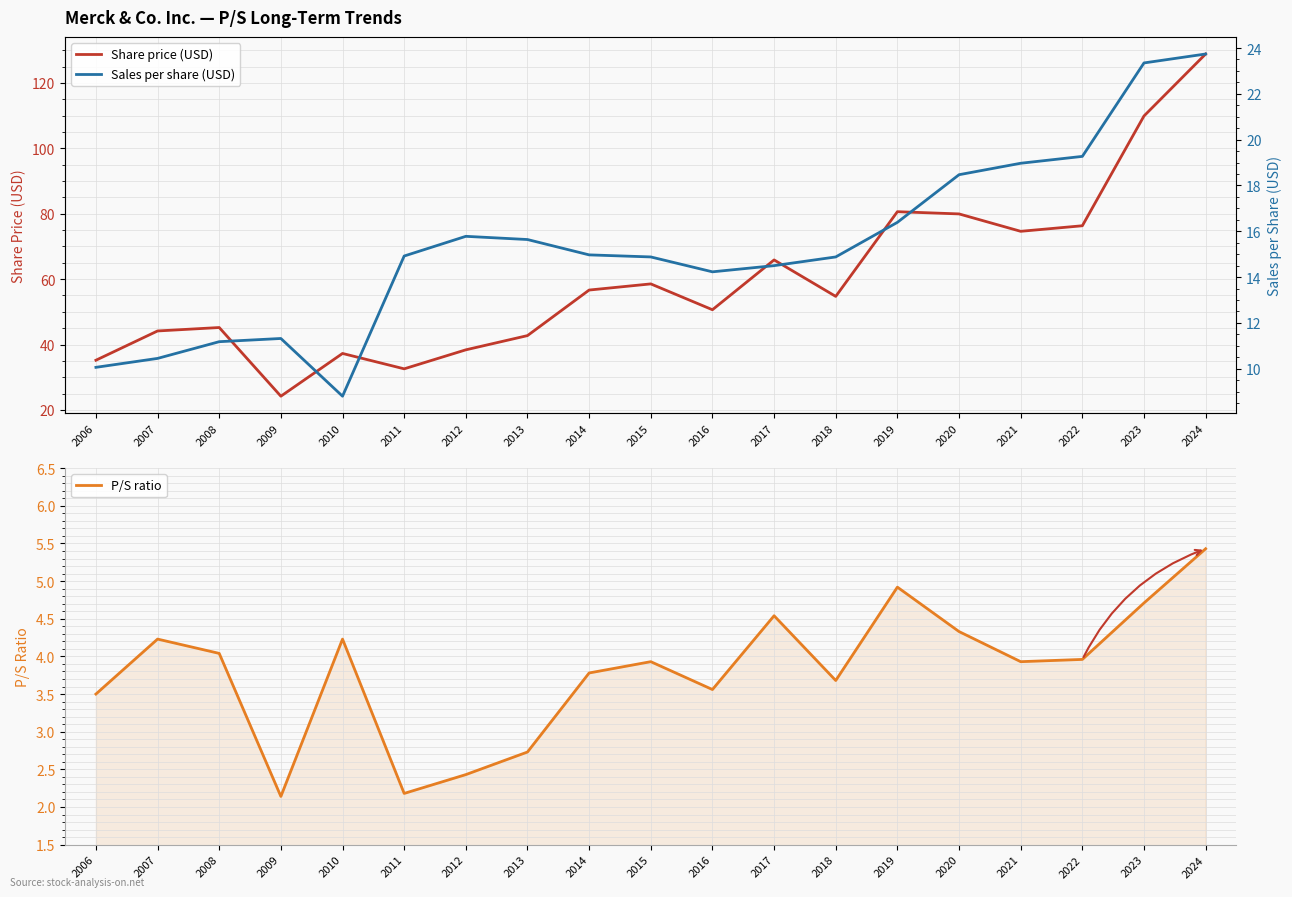

At which label does P/S ratio reach its peak?

2024